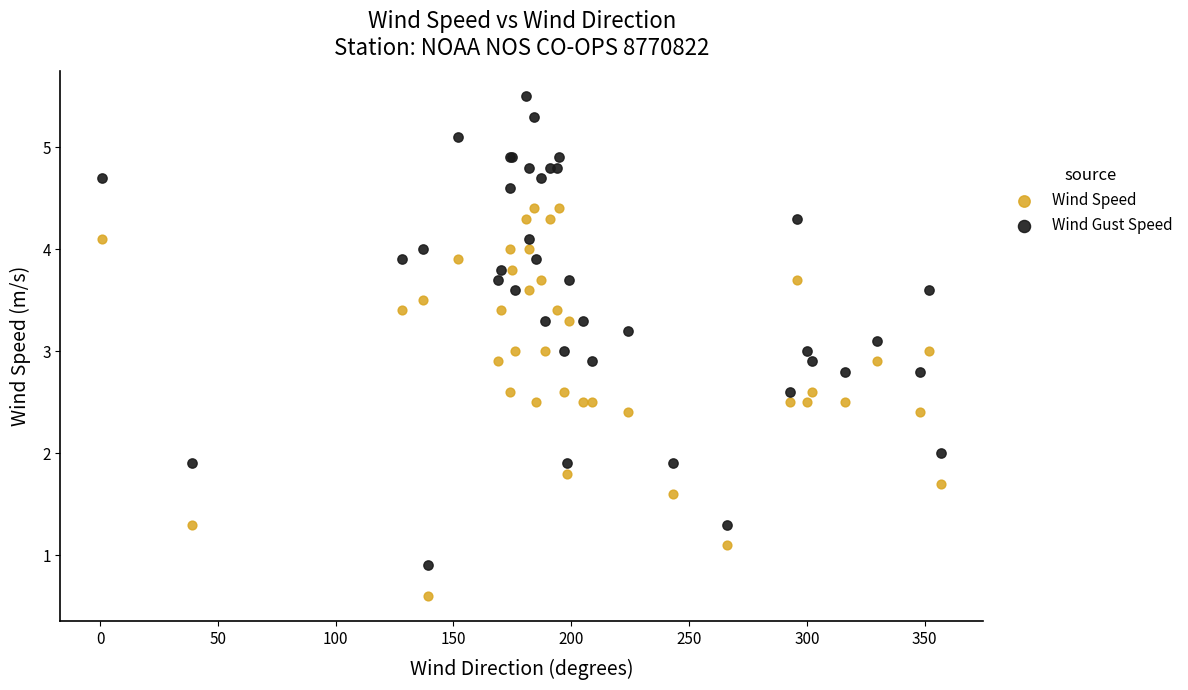

Which series reaches the minimum Y coordinate?

Wind Speed